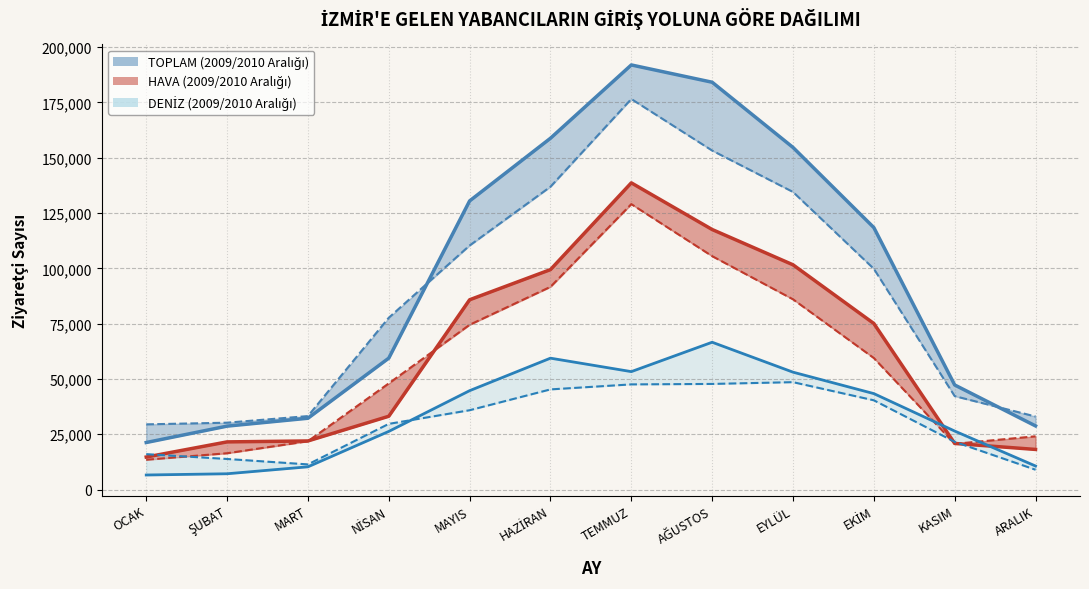

How many intersections are there between HAVA 2009 and HAVA 2010?

3